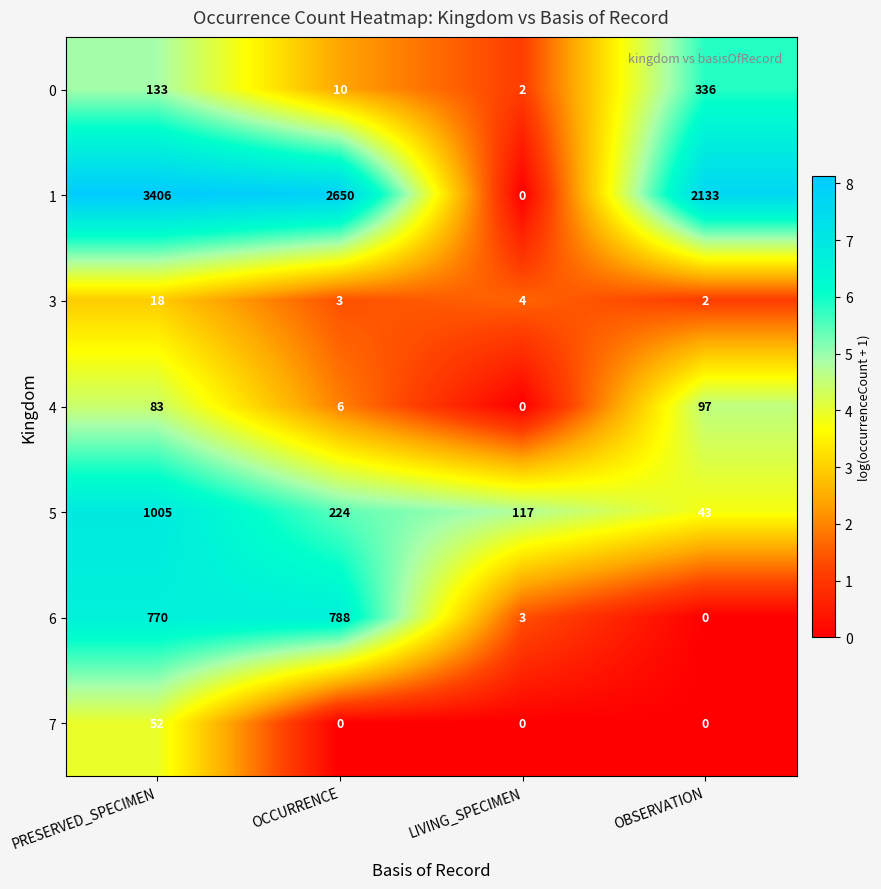

Is it true that 6 equals -261 at OBSERVATION?

False